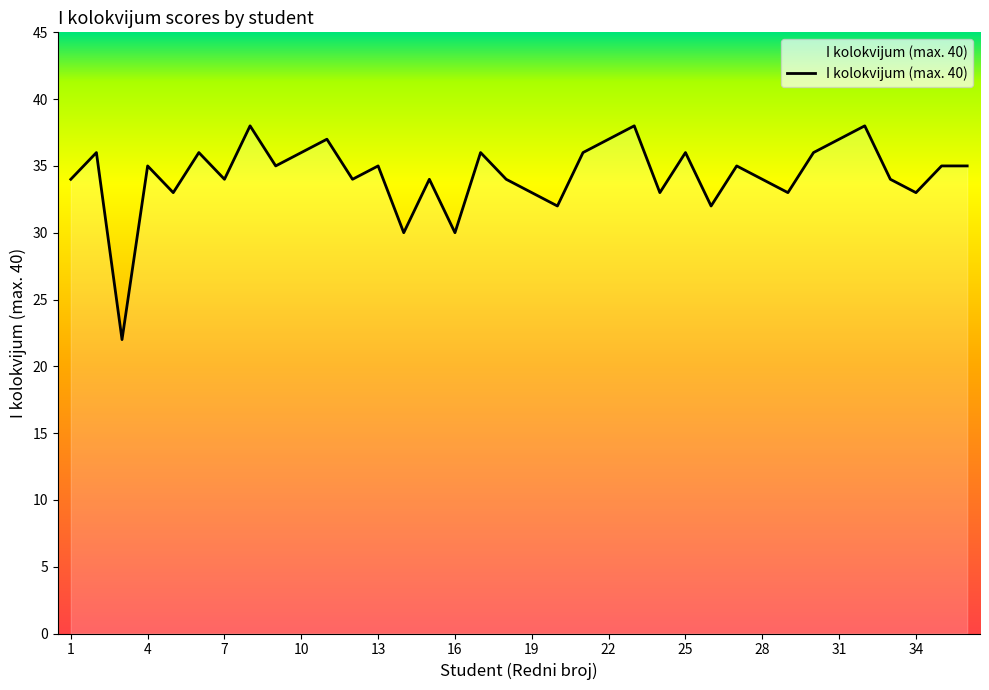

What is the smallest value displayed?

22